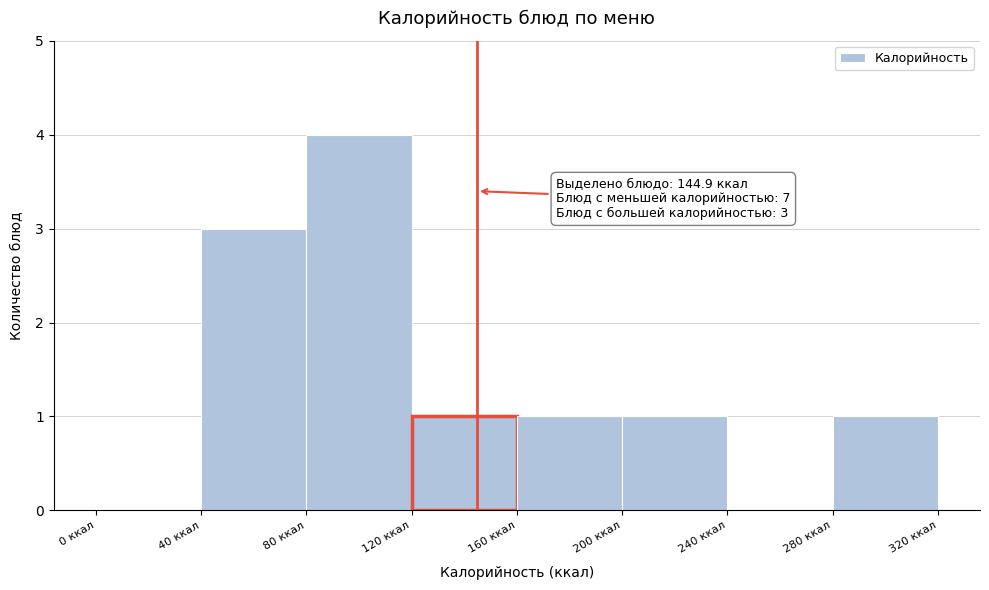

Over which range of the x-axis is the bar tallest?

80 to 120